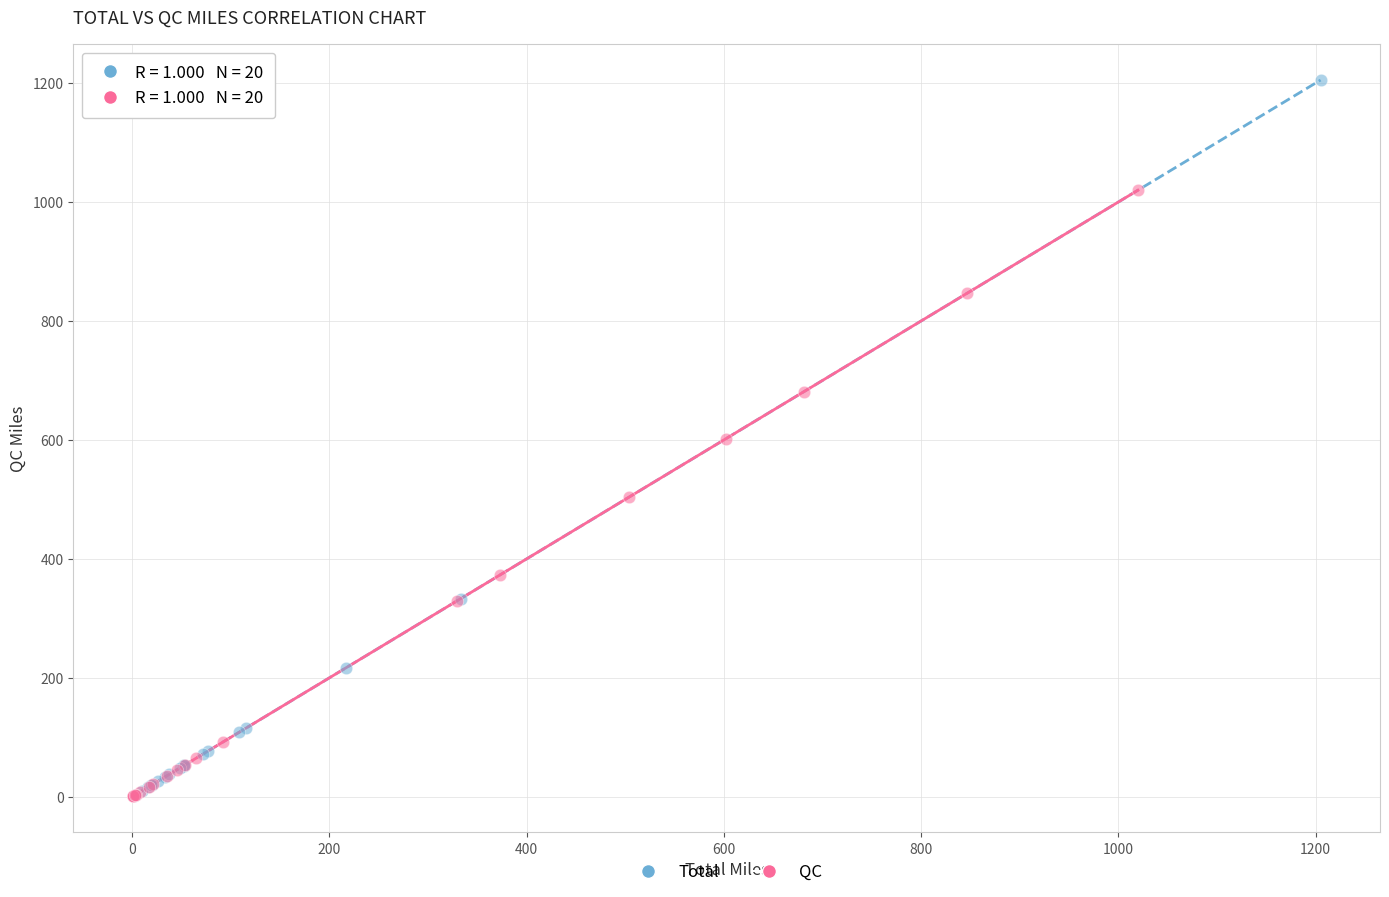

Which series has the largest Y range (max minus min)?

Total